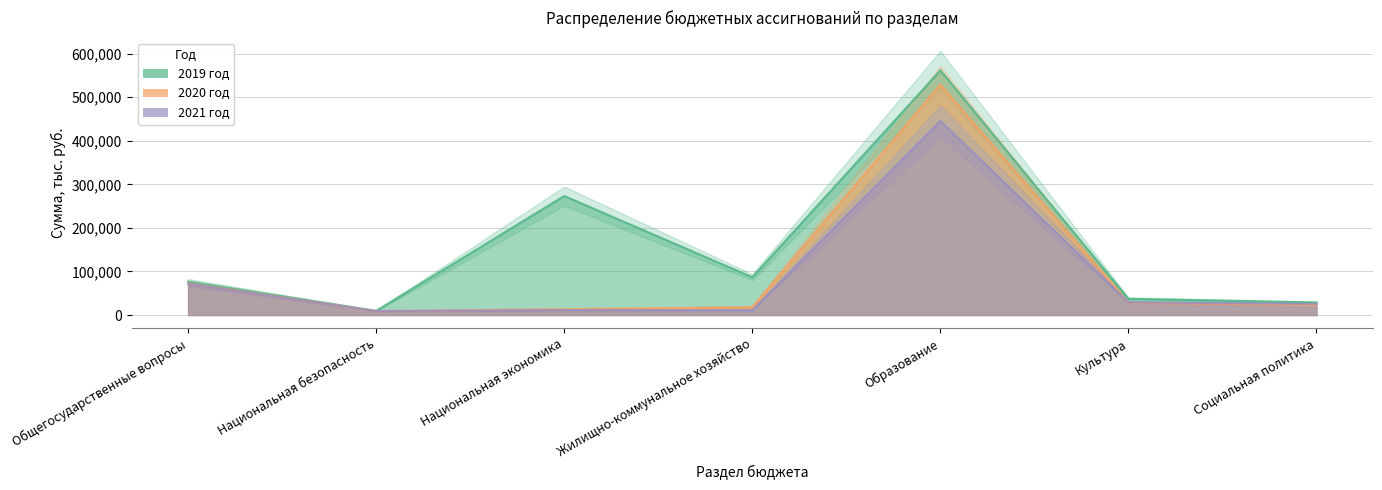

Which category has the lowest value in the 2019 год series?

Национальная безопасность